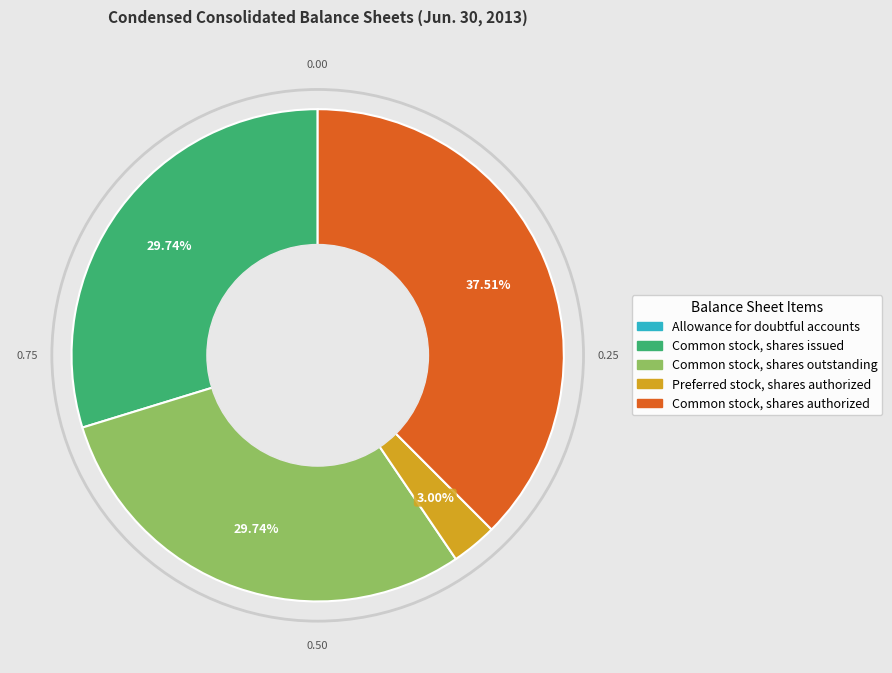

What is the ratio of the value at Common stock, shares issued to the value at Common stock, shares outstanding?

1.0